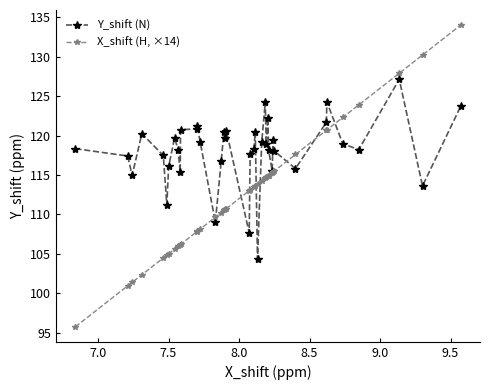

Rank the series by their average value, from lowest to highest.

X_shift (H, ×14), Y_shift (N)